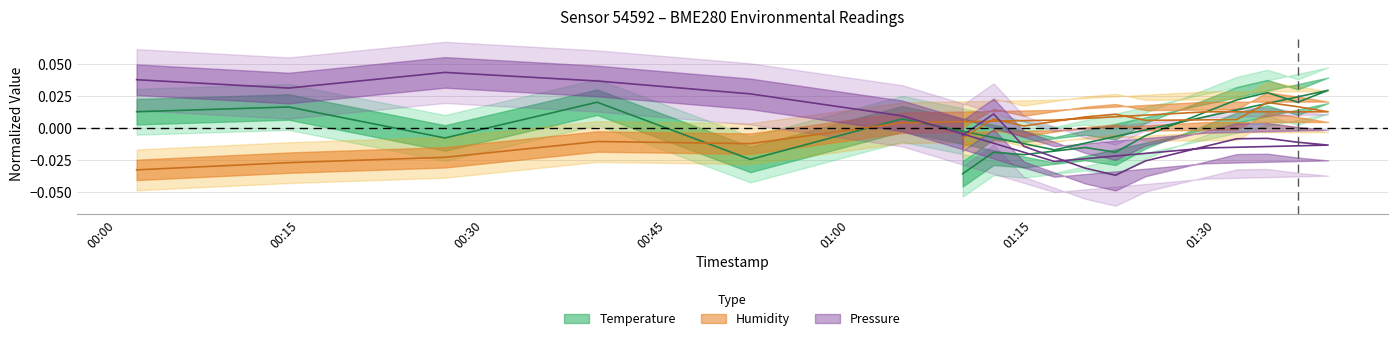

How many values in the pressure series are below 0?

11